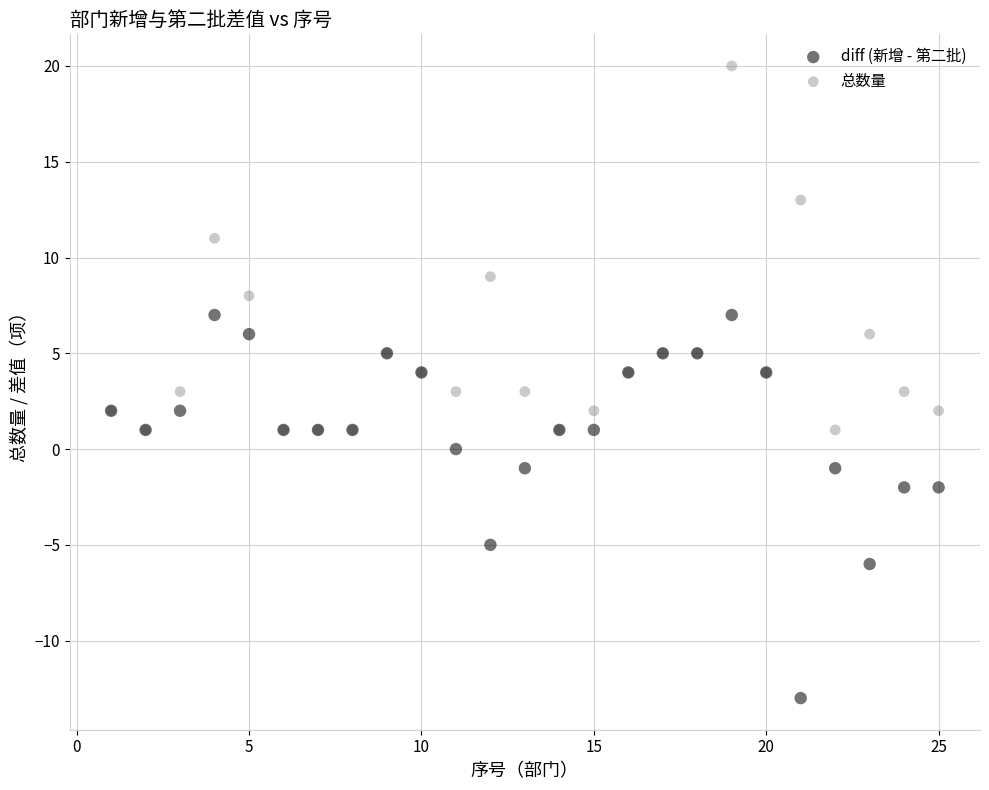

What are all the series names shown in the legend?

diff (新增 - 第二批), 总数量